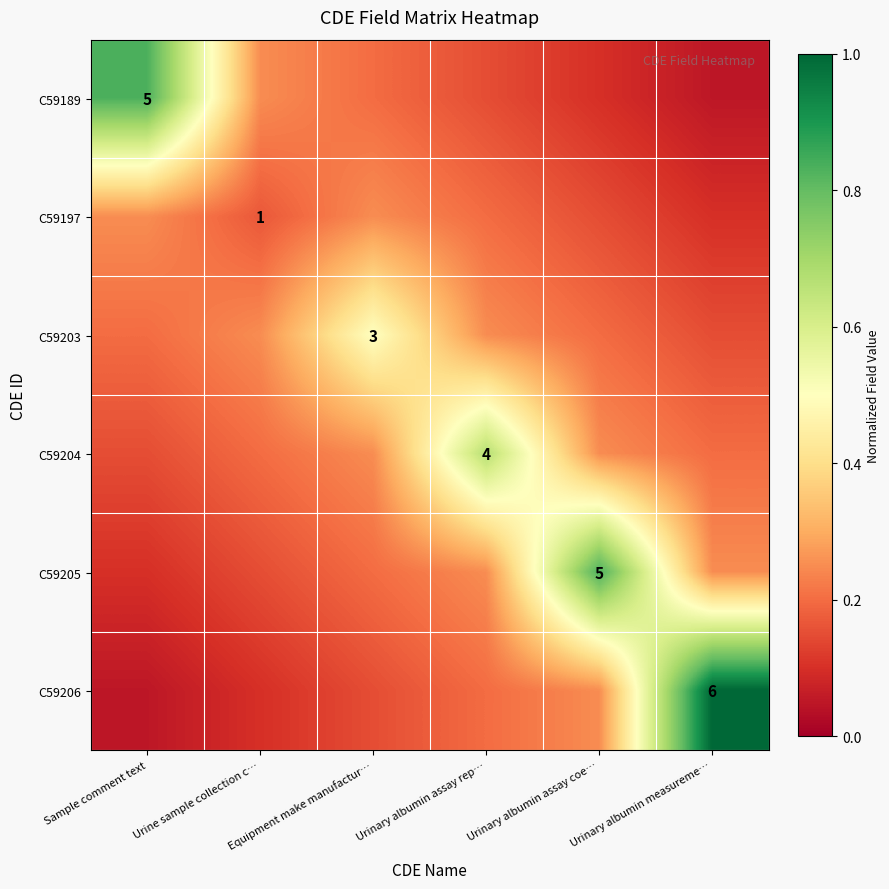

At which category is the sum across all series the highest?

Urinary albumin assay coe…